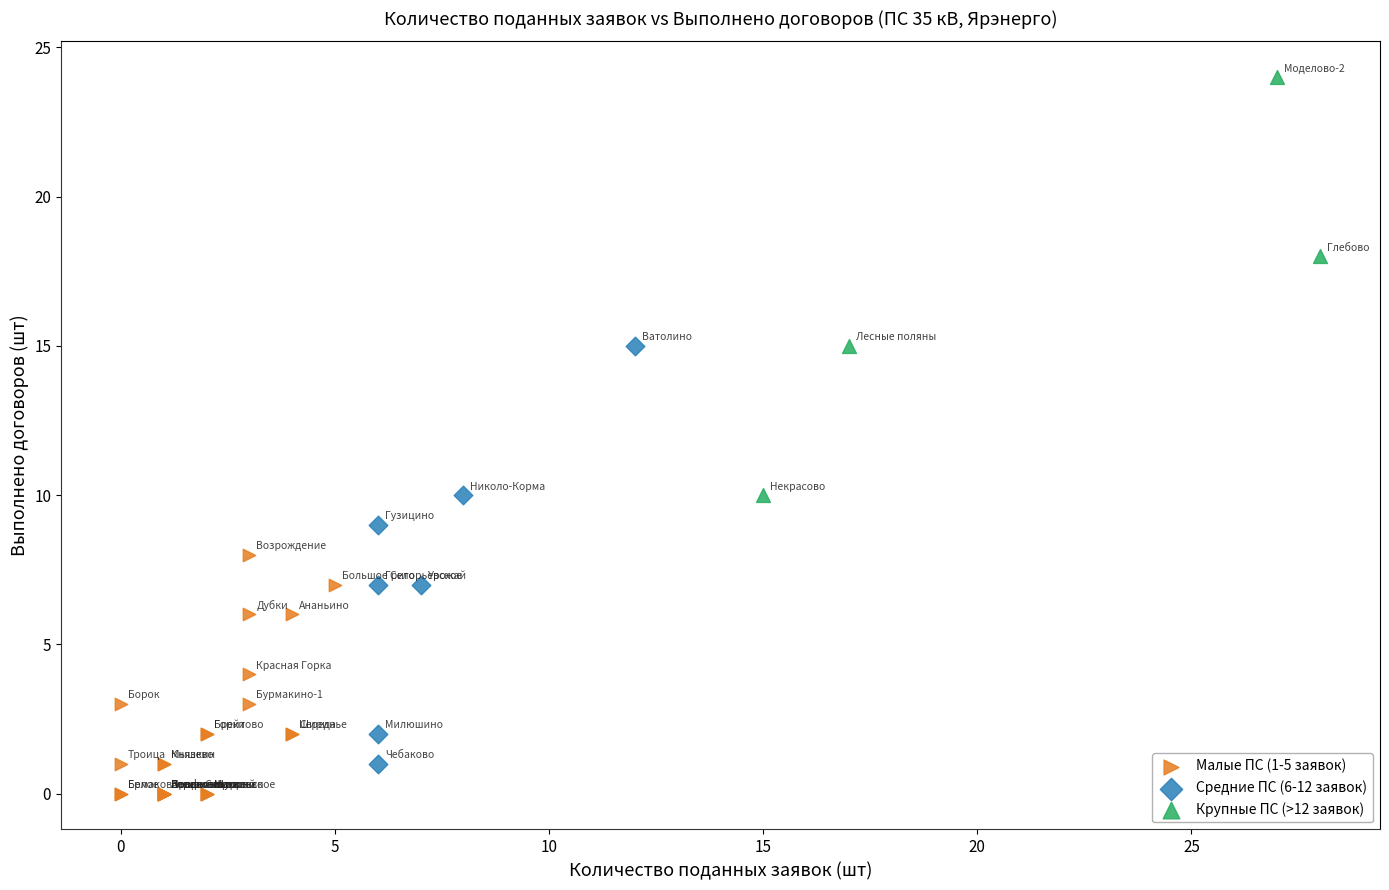

Which series contains the lowest Y value?

Малые ПС (1-5 заявок)